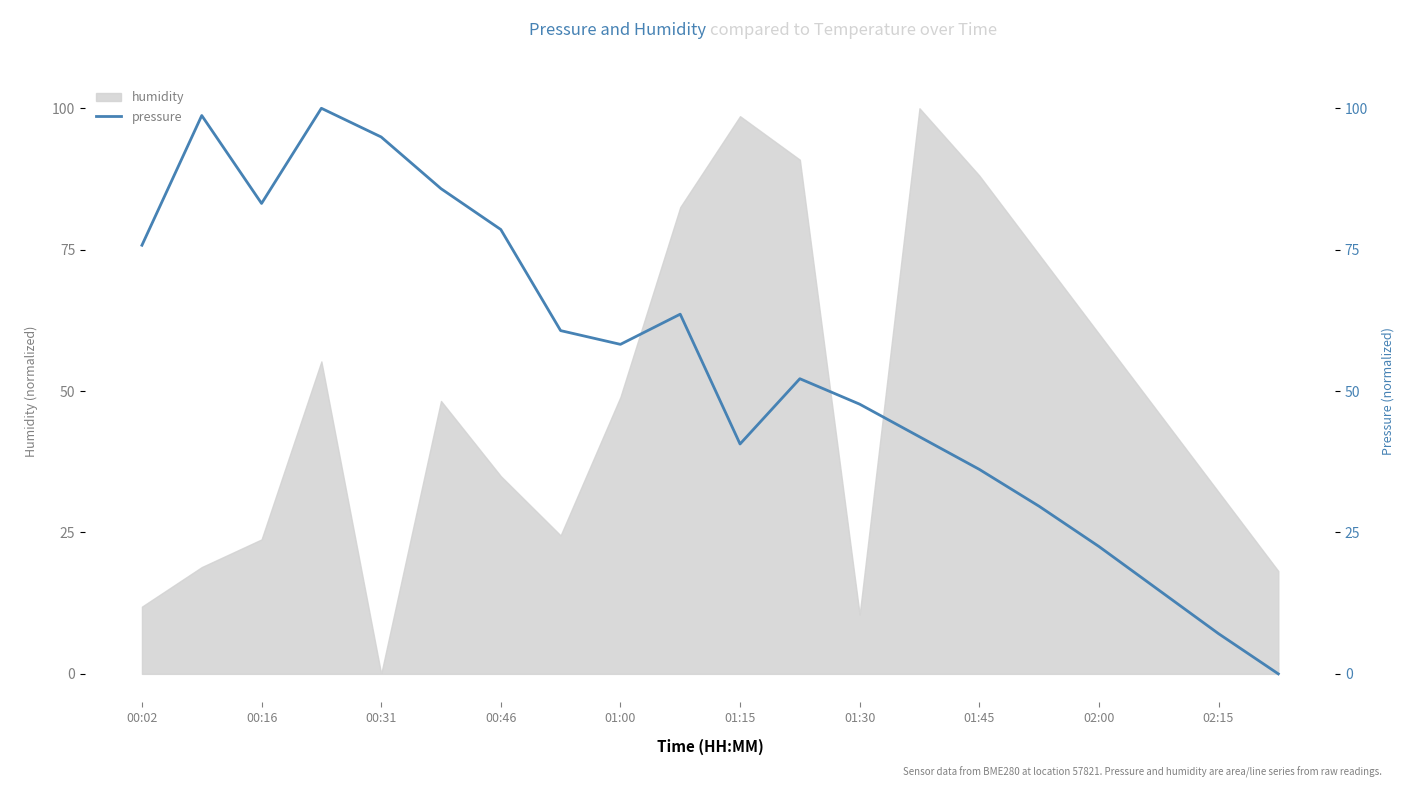

At which category does the data reach its first local valley?

00:16